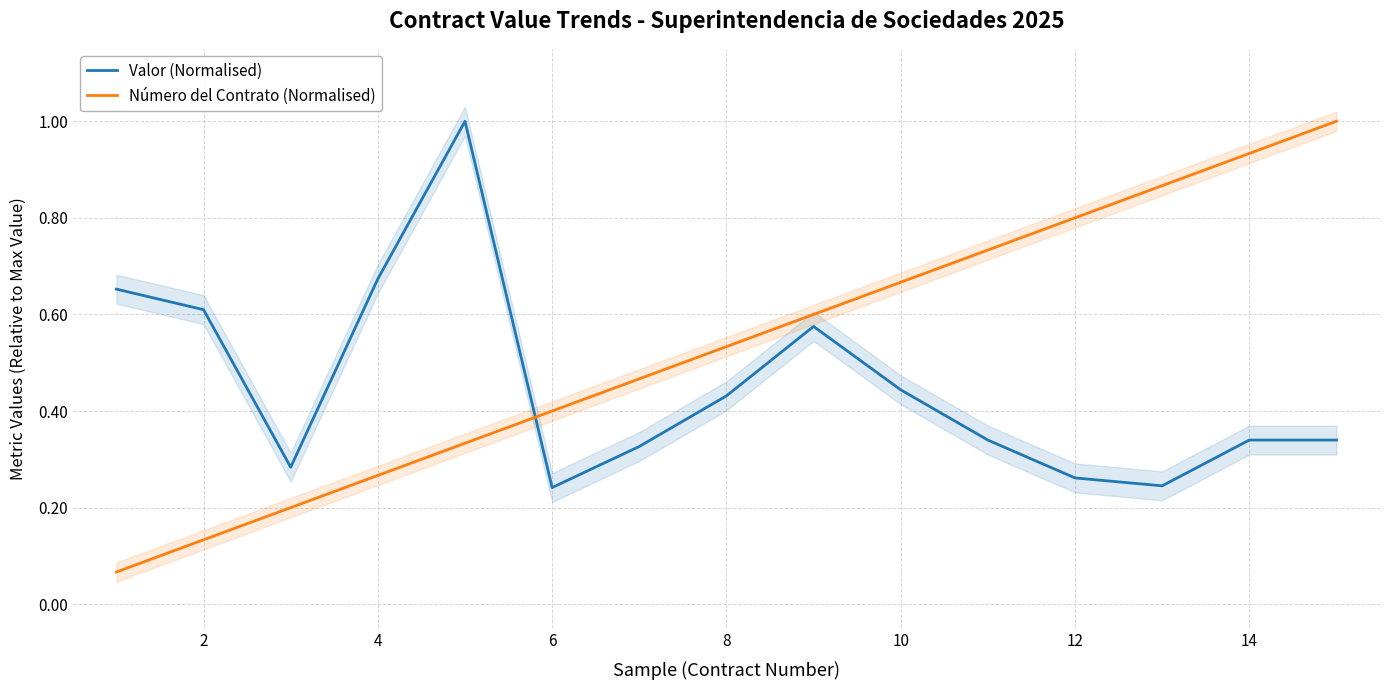

What are all the series names shown in the legend?

Valor (Normalised), Número del Contrato (Normalised)